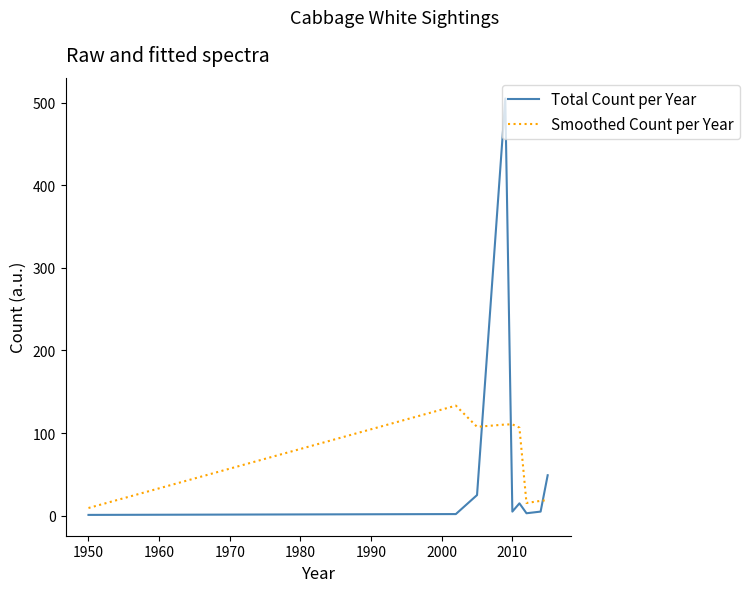

Rank the series by their maximum value, from lowest to highest.

Smoothed Count per Year, Total Count per Year